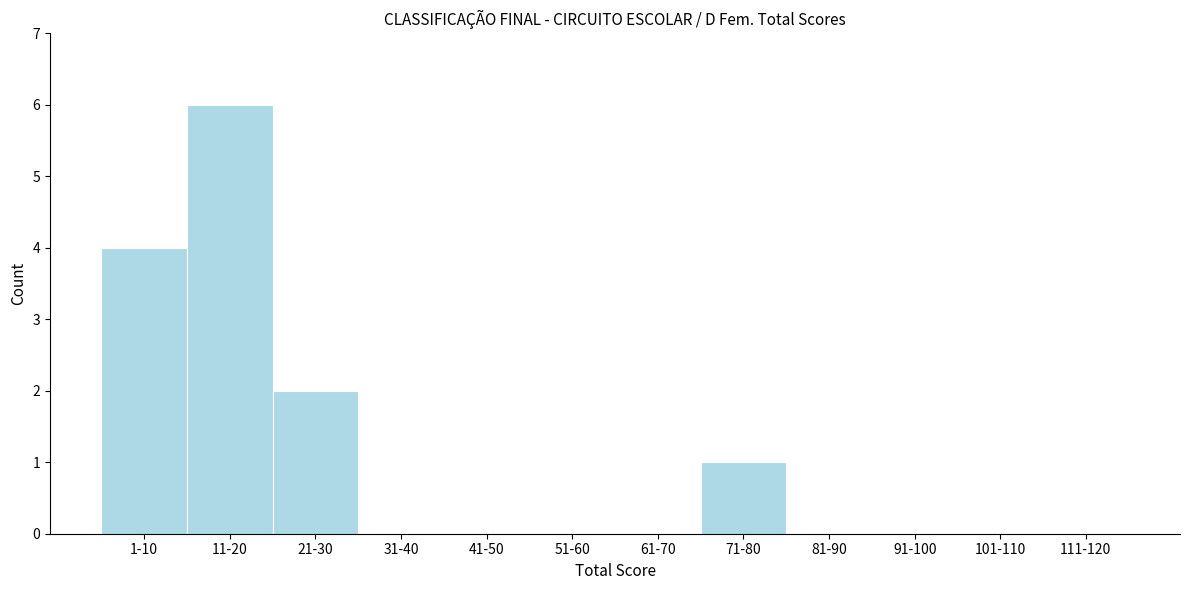

Reading right to left, extract all data points from this chart.

111-120=0	101-110=0	91-100=0	81-90=0	71-80=1	61-70=0	51-60=0	41-50=0	31-40=0	21-30=2	11-20=6	1-10=4